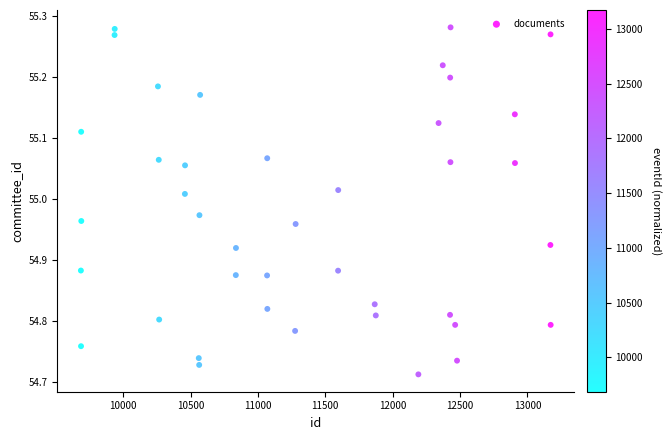

What is the range of Y values (max minus min)?

0.6